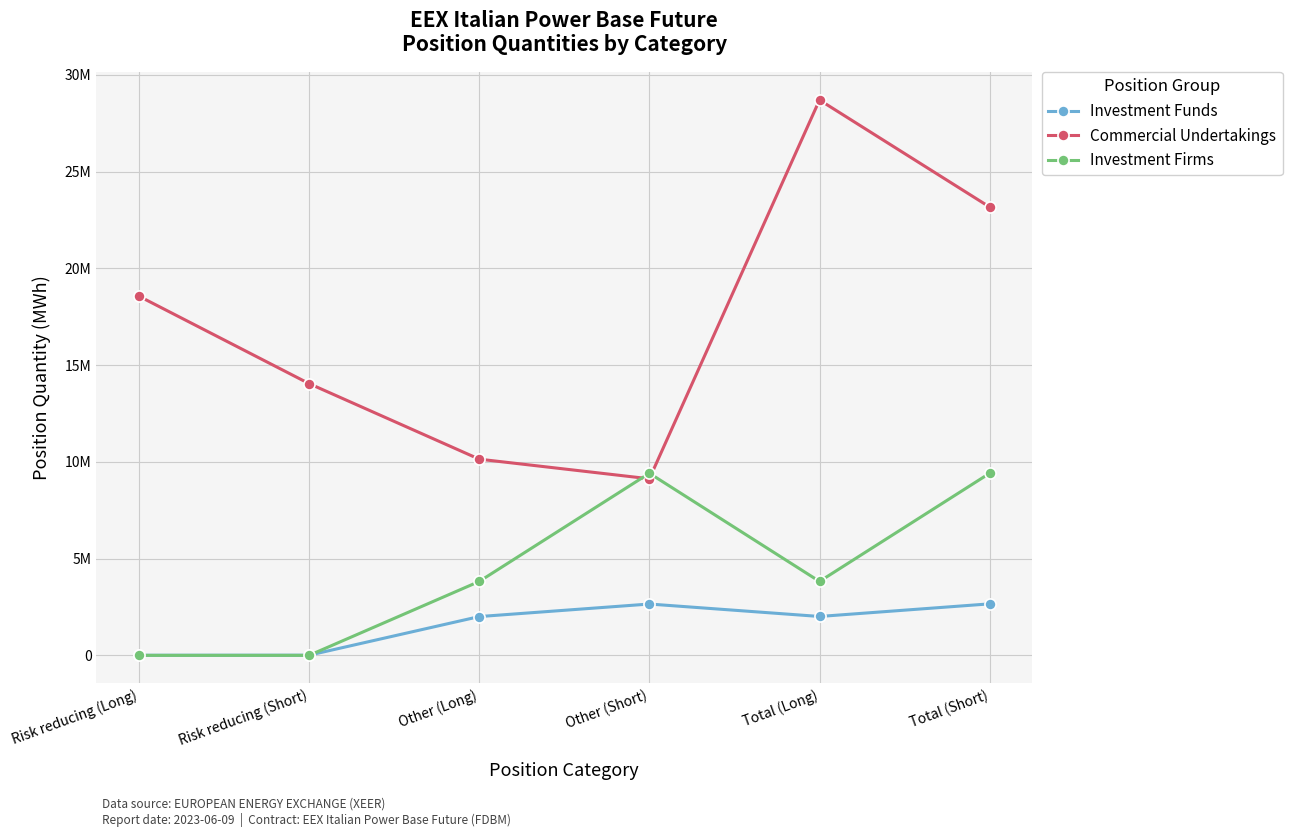

How many interior local peaks does the Commercial Undertakings series have?

1